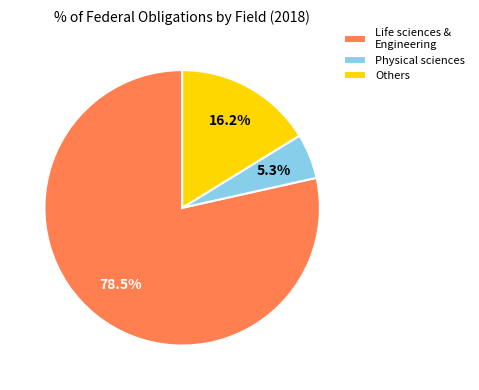

What is the smallest slice in the pie chart?

Physical sciences